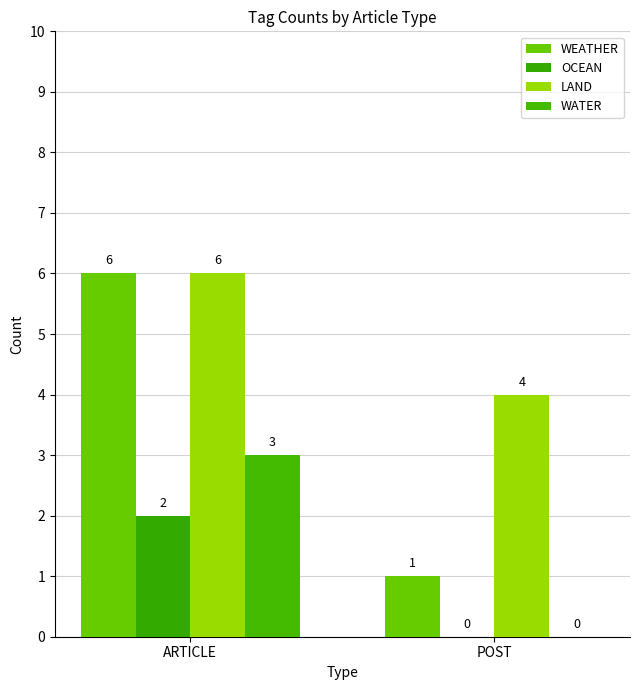

Between ARTICLE and POST, which series saw the biggest shift?

WEATHER